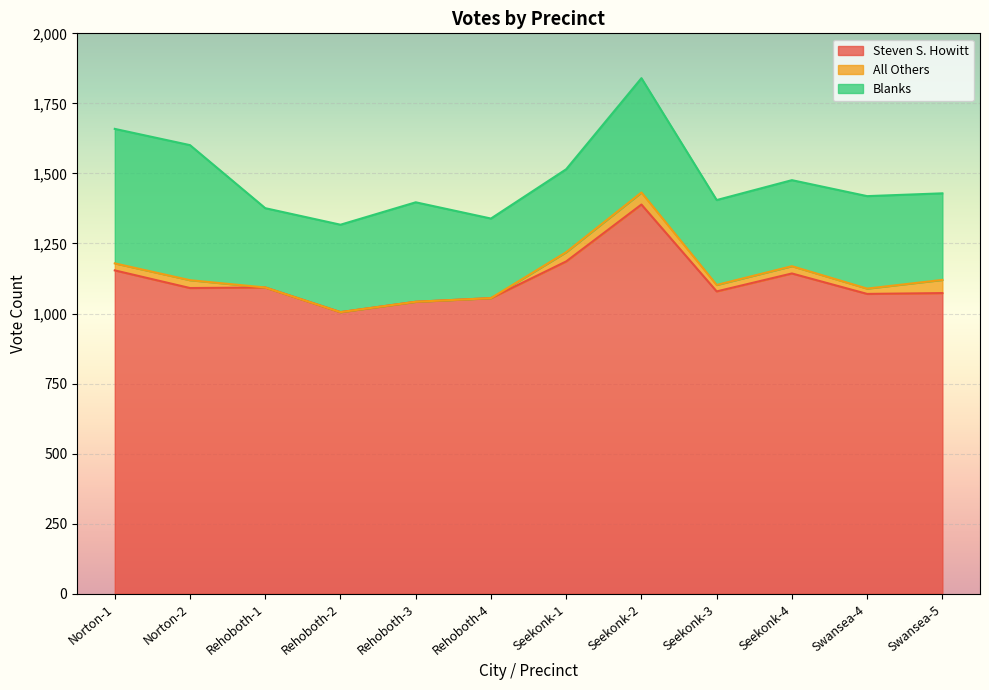

Between Seekonk-1 and Seekonk-3, which series saw the biggest shift?

Steven S. Howitt